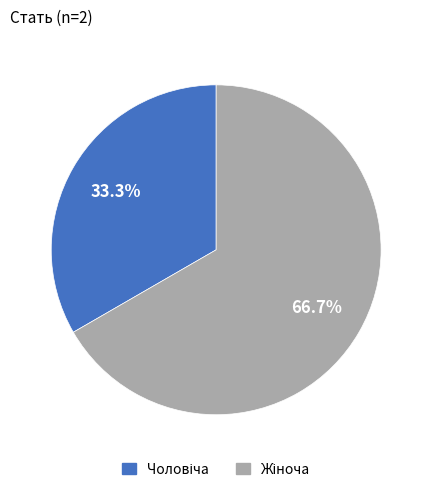

Does any single category account for the majority?

Yes